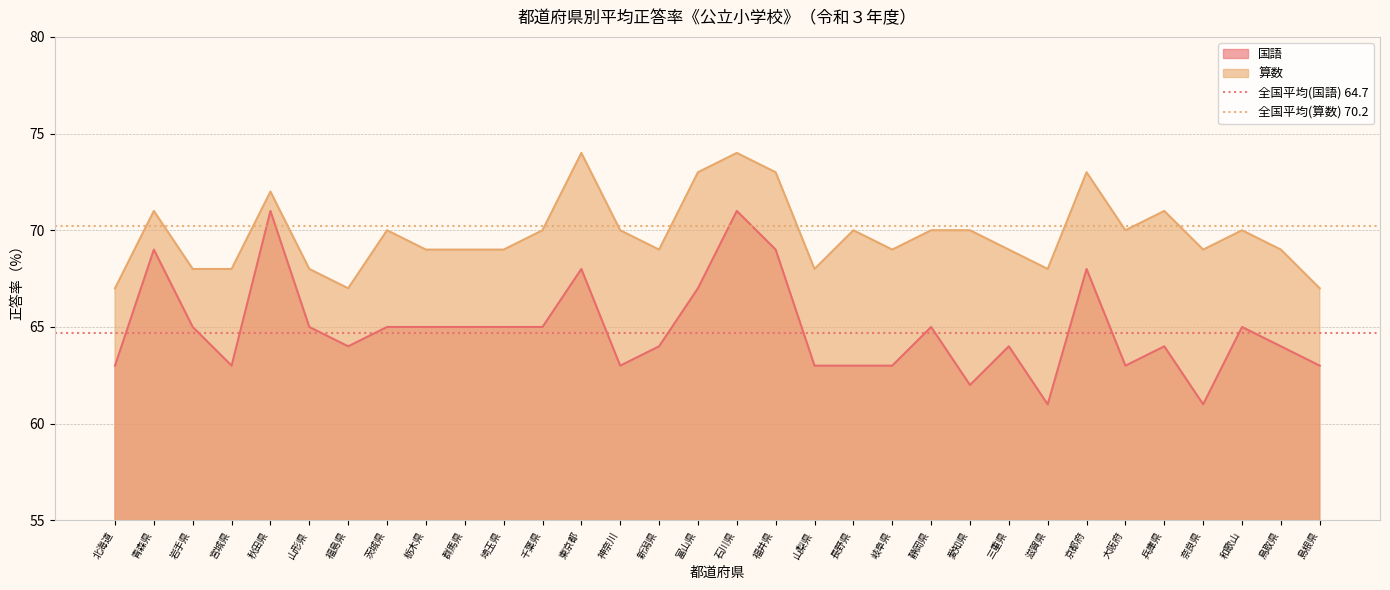

True or false: 算数 and 国語 cross at least once.

False